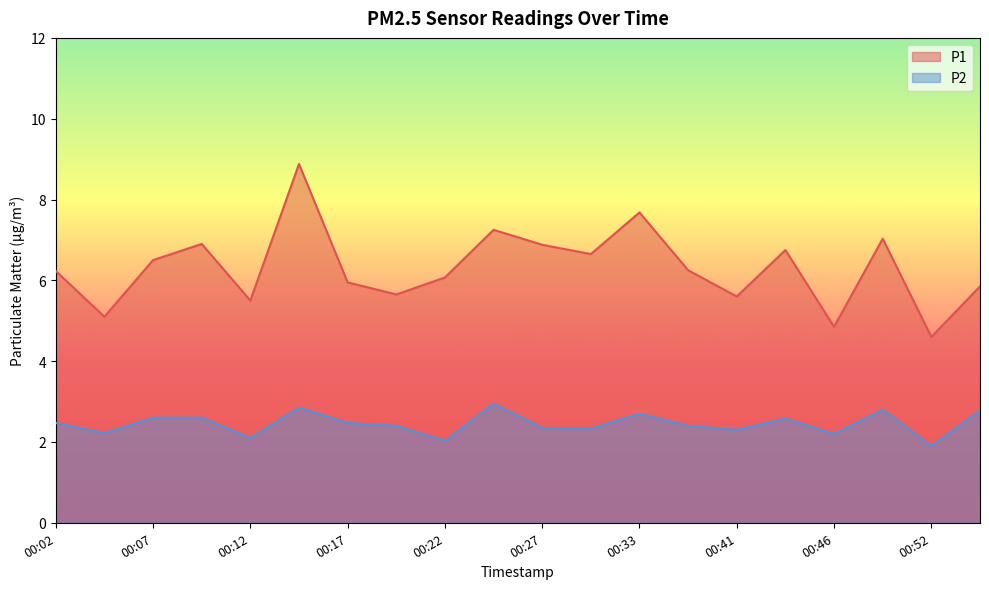

List the series in order of their overall mean, lowest first.

P2, P1